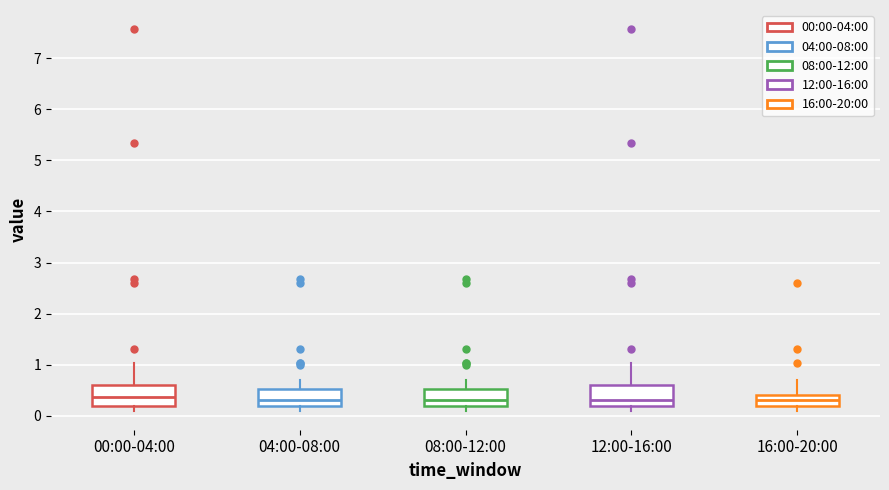

Where is the upper edge of the box for 00:00-04:00 on the y-axis? The values are not printed on the chart, so give them approximately, as read against the axis.

0.6